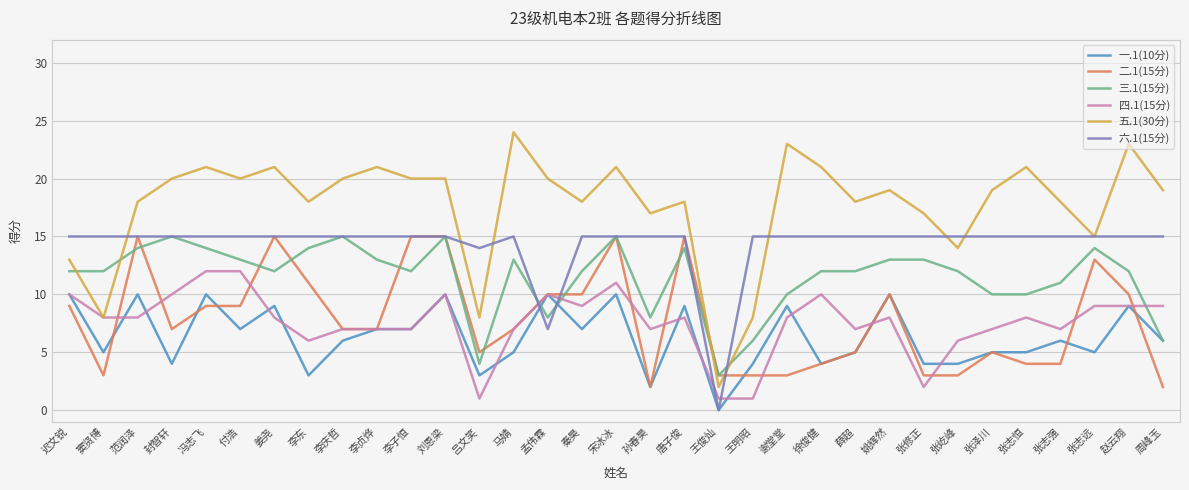

What are all the series names shown in the legend?

一.1(10分), 二.1(15分), 三.1(15分), 四.1(15分), 五.1(30分), 六.1(15分)